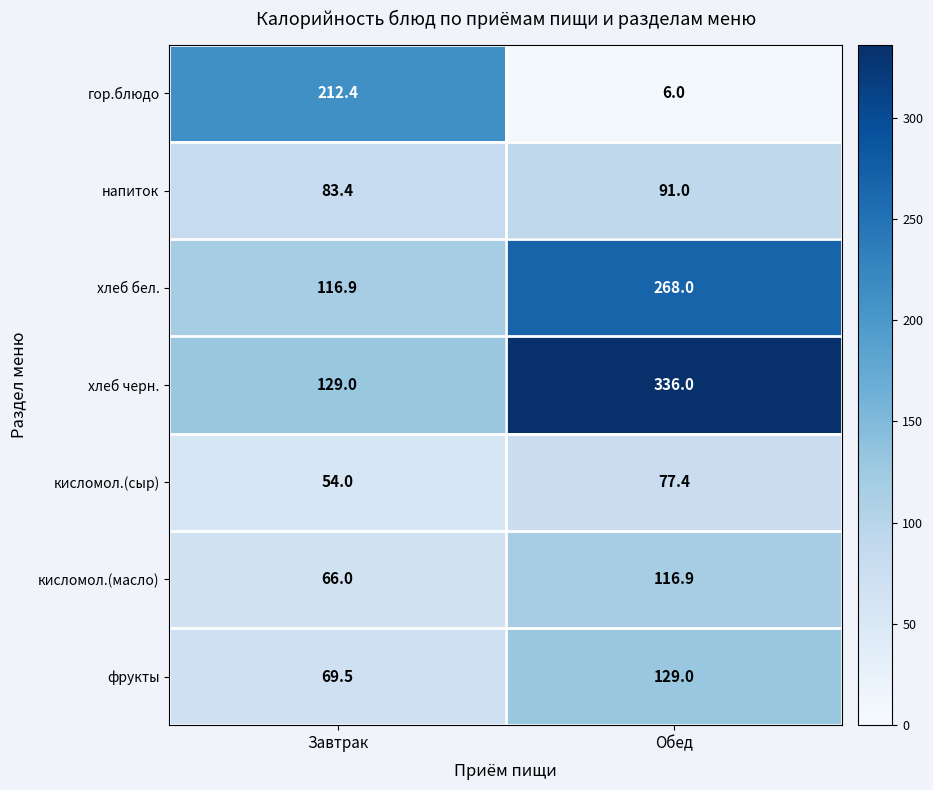

Which series has the largest total across all categories?

хлеб черн.